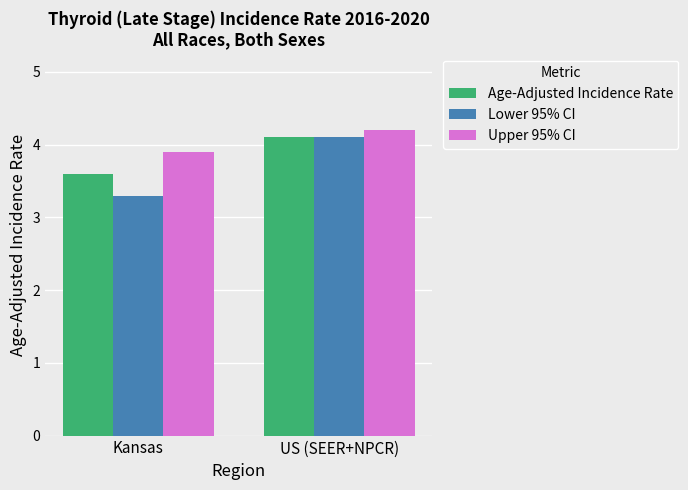

What is the difference between the Lower 95% CI values at US (SEER+NPCR) and Kansas?

0.8